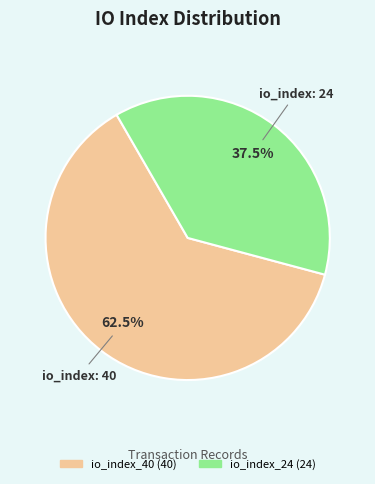

Which slice is the largest?

io_index_40